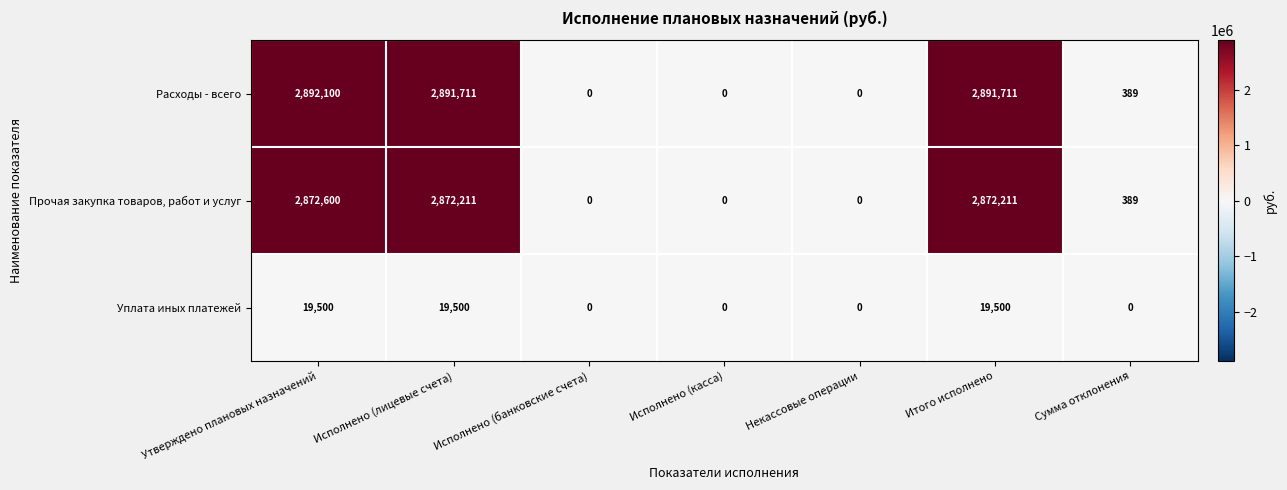

Count the number of categories in the chart.

7